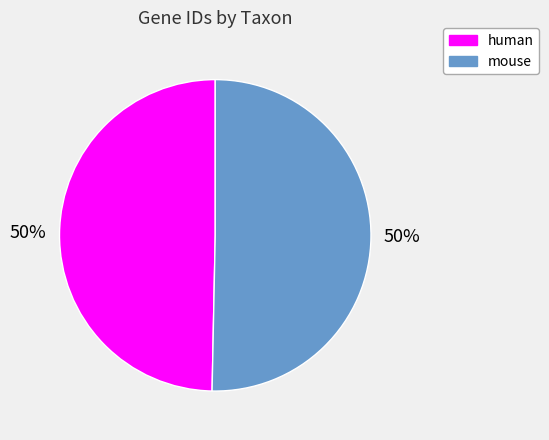

To the nearest percent, what is the average slice percentage?

50%